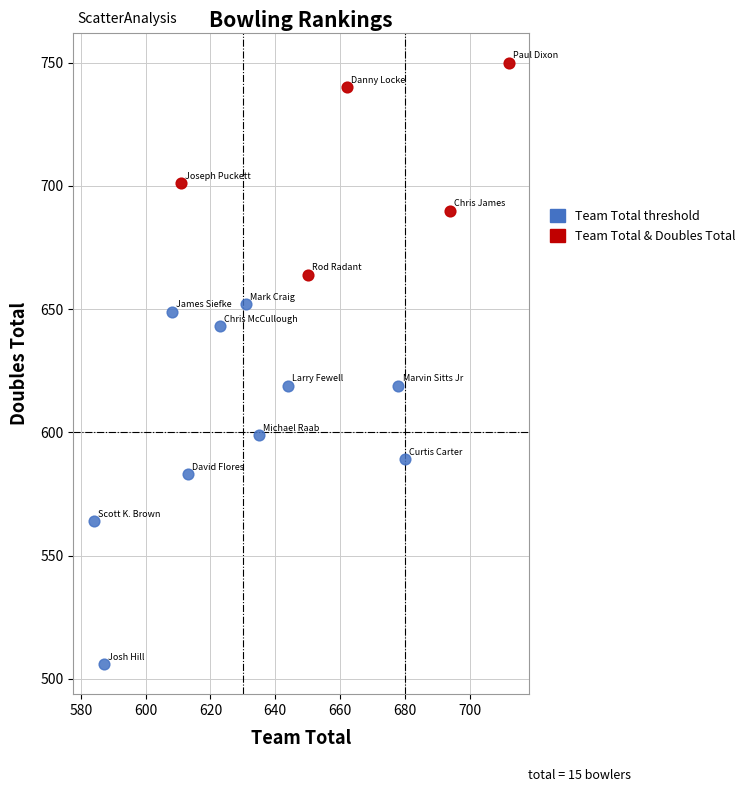

Which series reaches the minimum Y coordinate?

Team Total threshold